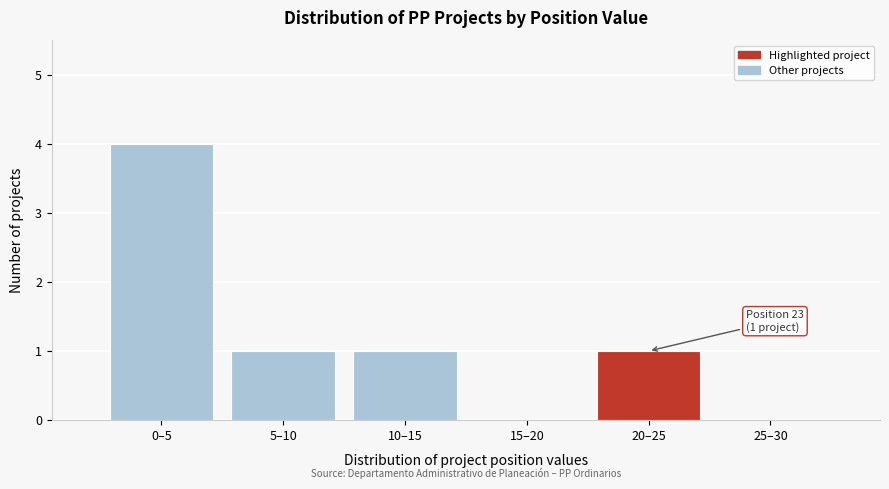

Reading right to left, list all the values displayed in this chart.

25–30=0	20–25=1	15–20=0	10–15=1	5–10=1	0–5=4